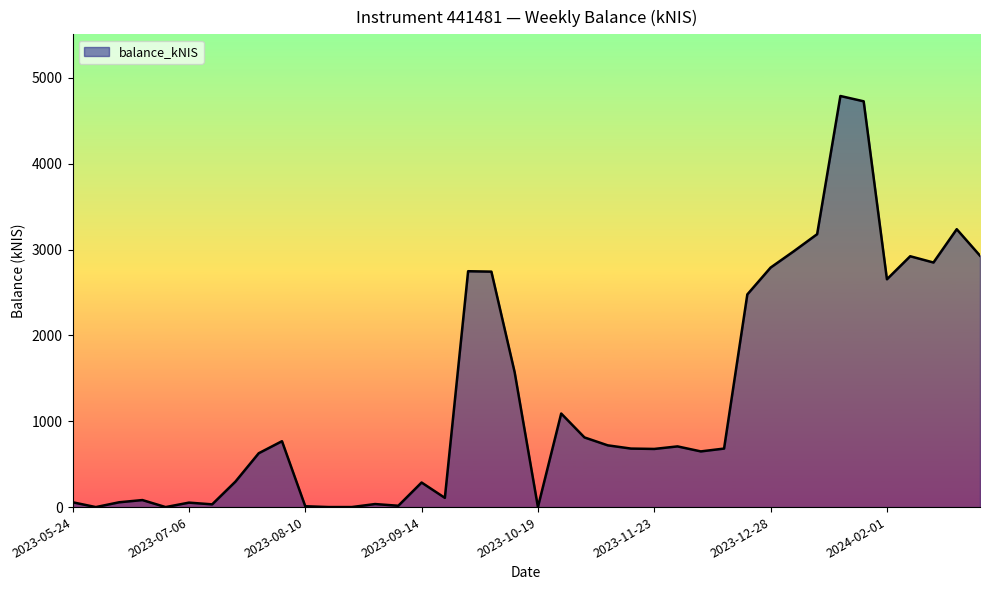

What is the greatest value displayed?

4789.5